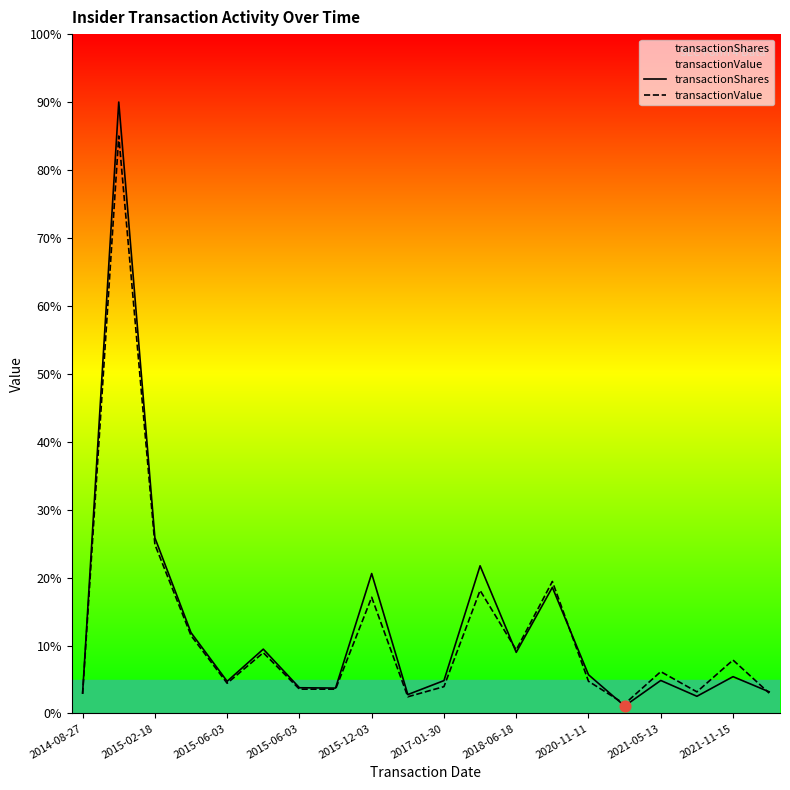

Which series contains the highest Y value?

transactionShares